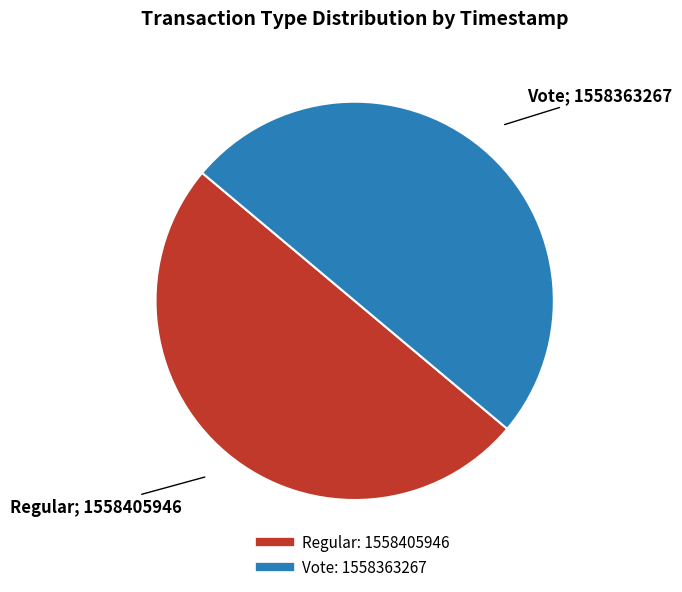

Approximately how many times larger is the value at Regular compared to Vote?

1.0